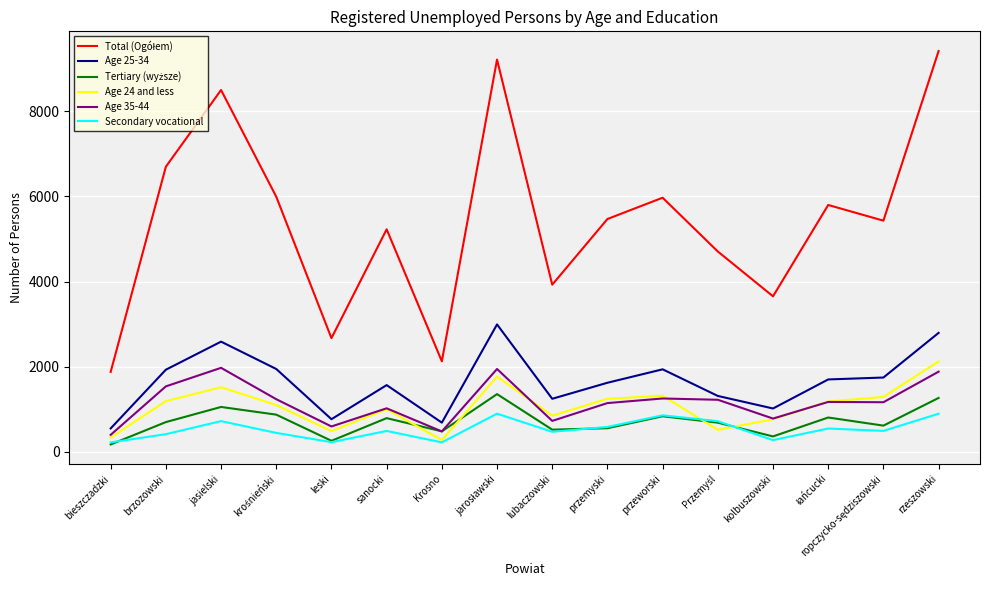

True or false: Age 25-34 and Secondary vocational intersect in this chart.

False